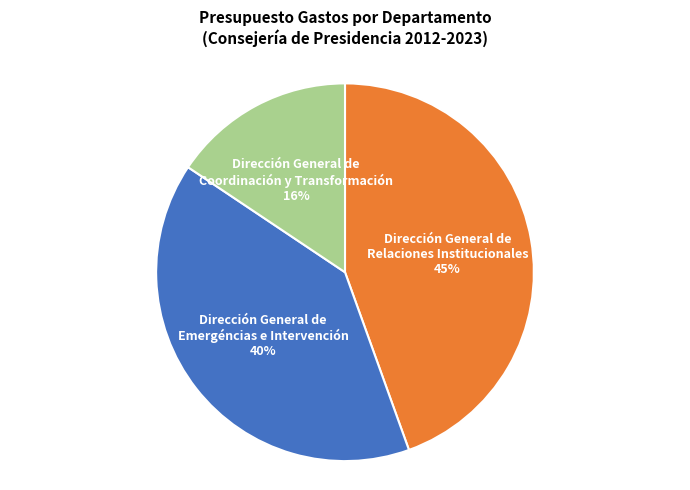

To the nearest percent, what is the combined percentage of Dirección General de Relaciones Institucionales and Dirección General de Coordinación y Transformación?

60%